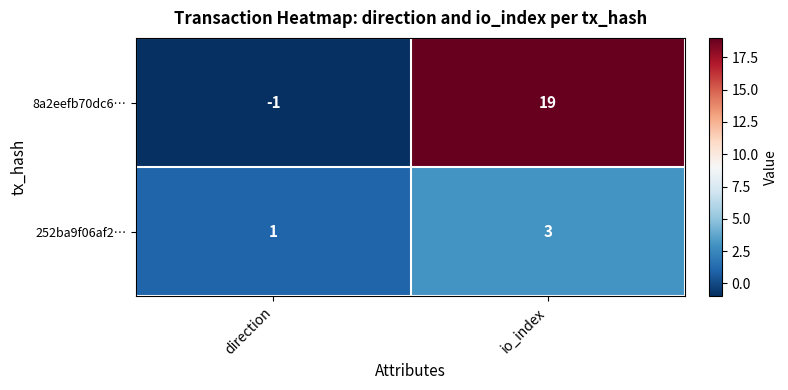

What is the smallest value displayed?

-1